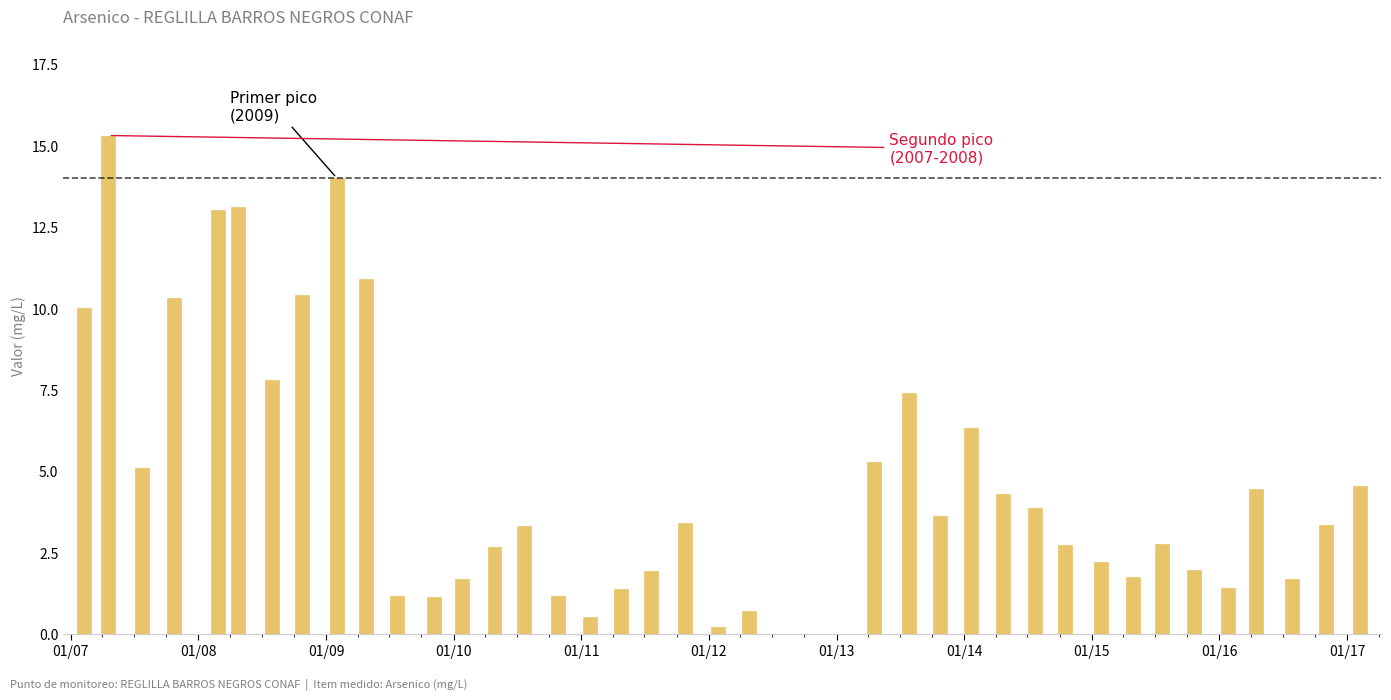

What is the sum of all values?

186.5